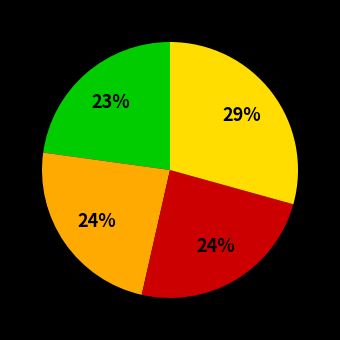

To the nearest percent, what is the difference between the largest and smallest slice percentages?

6%